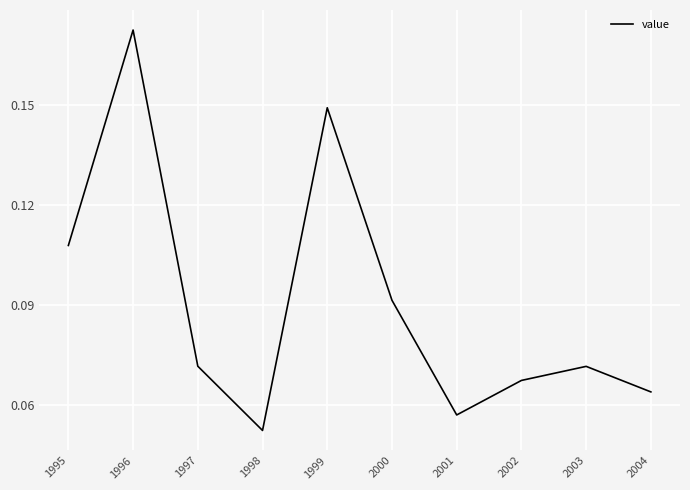

How many lines are shown in the chart?

1